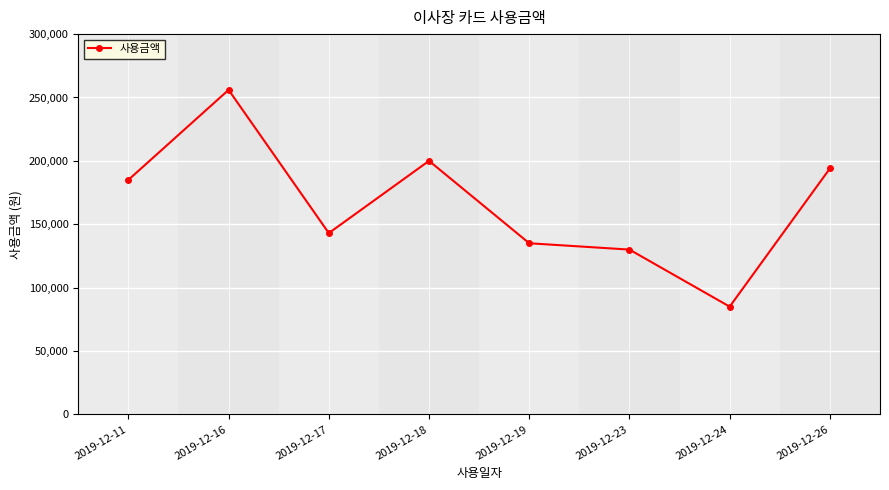

How many series are shown in this chart?

1